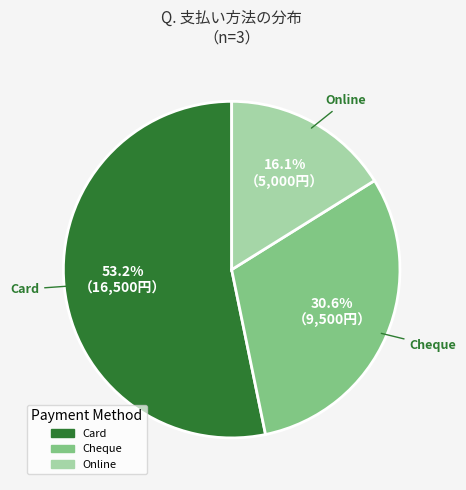

Does any single category account for the majority?

Yes